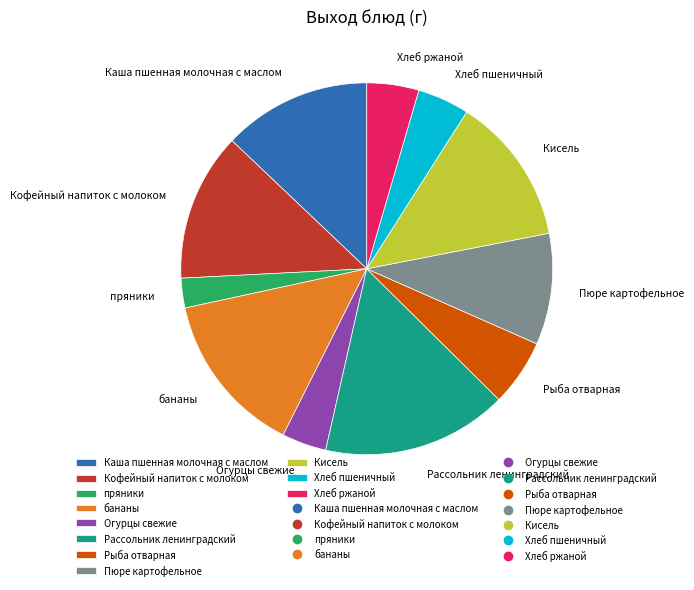

Which has a higher value, Хлеб ржаной or Кофейный напиток с молоком?

Кофейный напиток с молоком